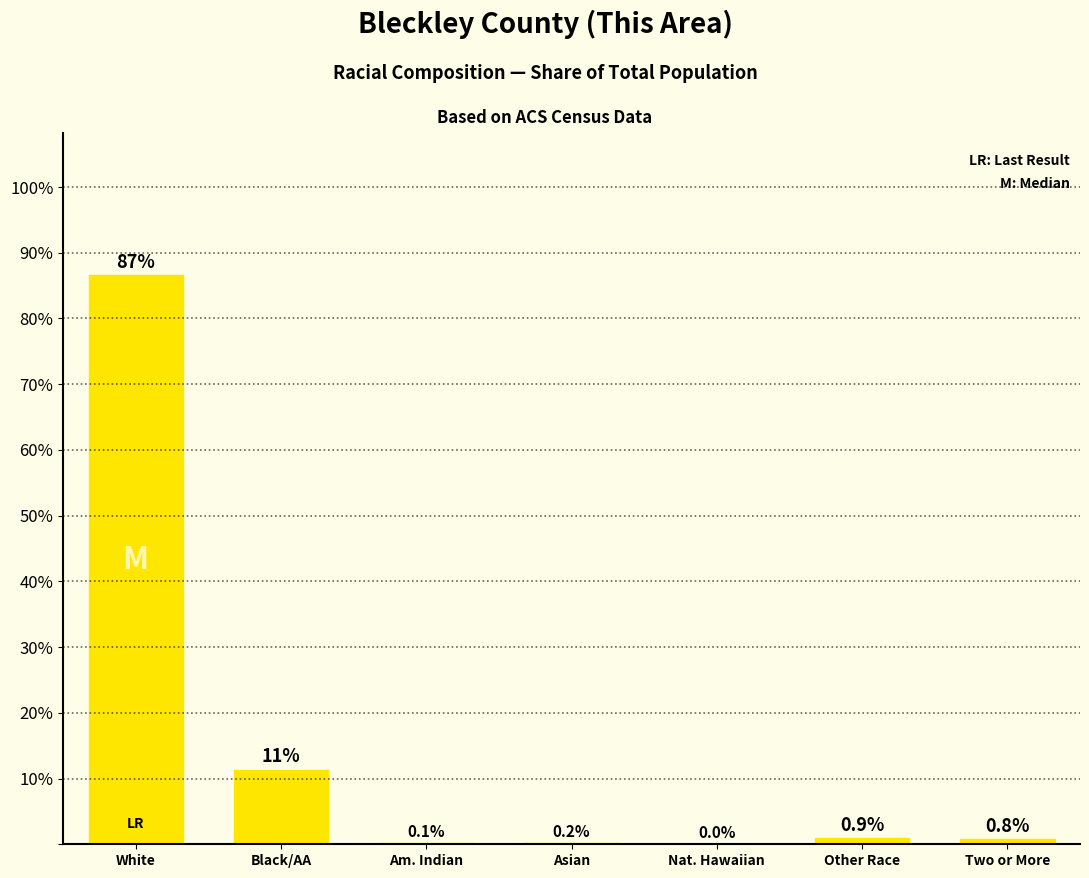

The chart shows a value of 0.1 at Am. Indian. True or false?

True